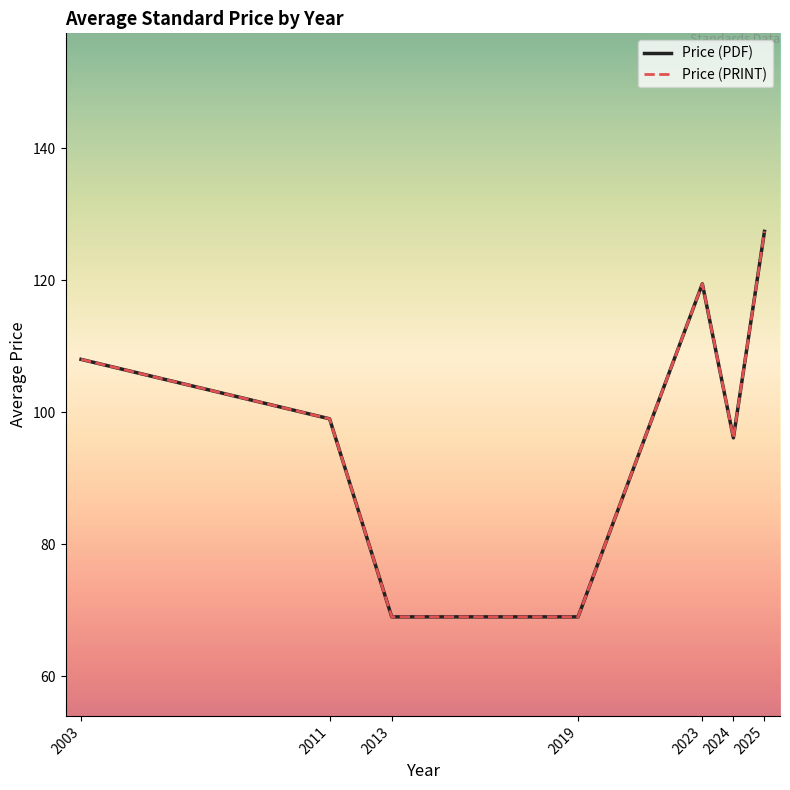

How many data points in Price (PDF) are less than 99?

3